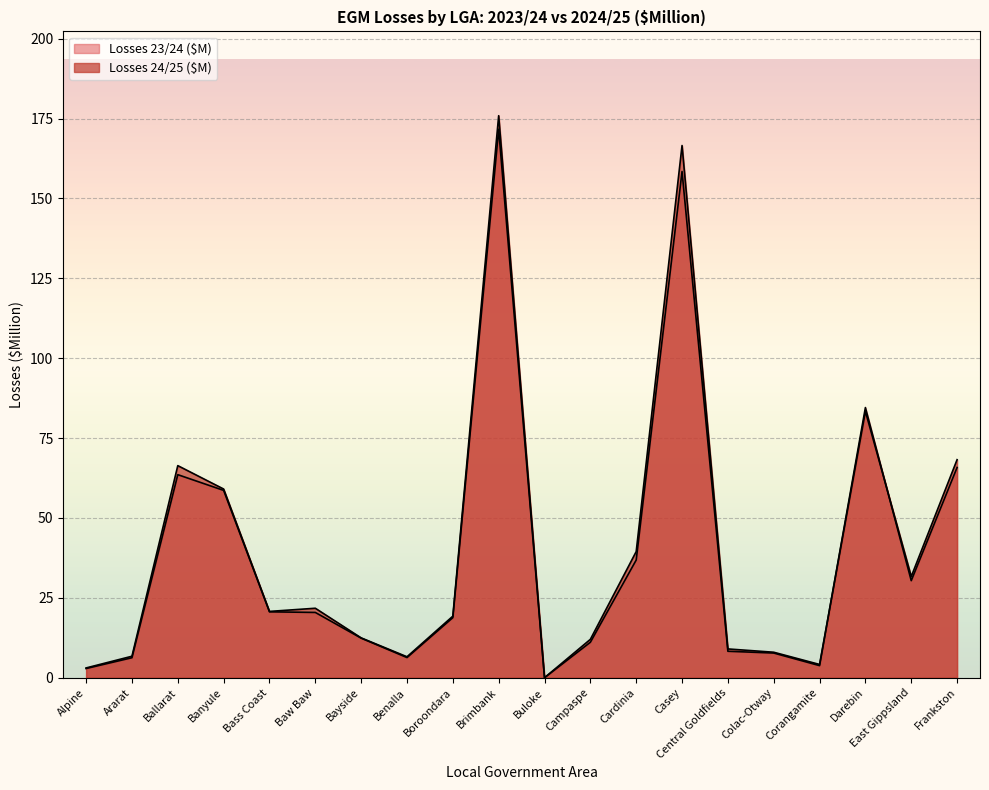

What are all the series names shown in the legend?

Losses 24/25 ($M), Losses 23/24 ($M)